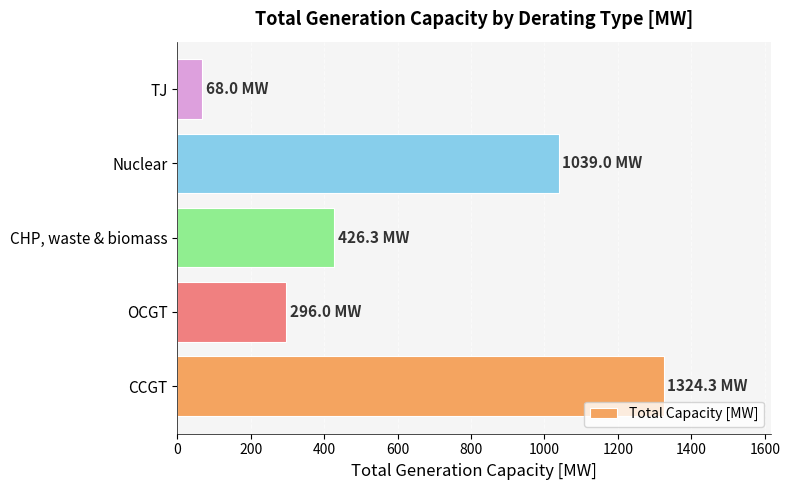

The value at OCGT is 296.0. True or false?

True